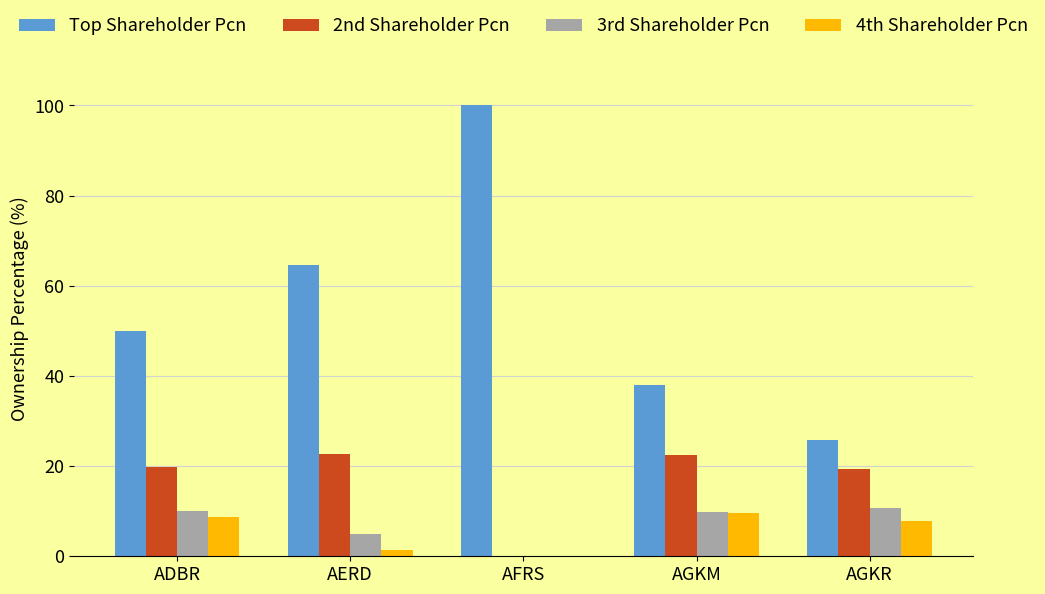

Read the 4th Shareholder Pcn value at AGKM.

9.7